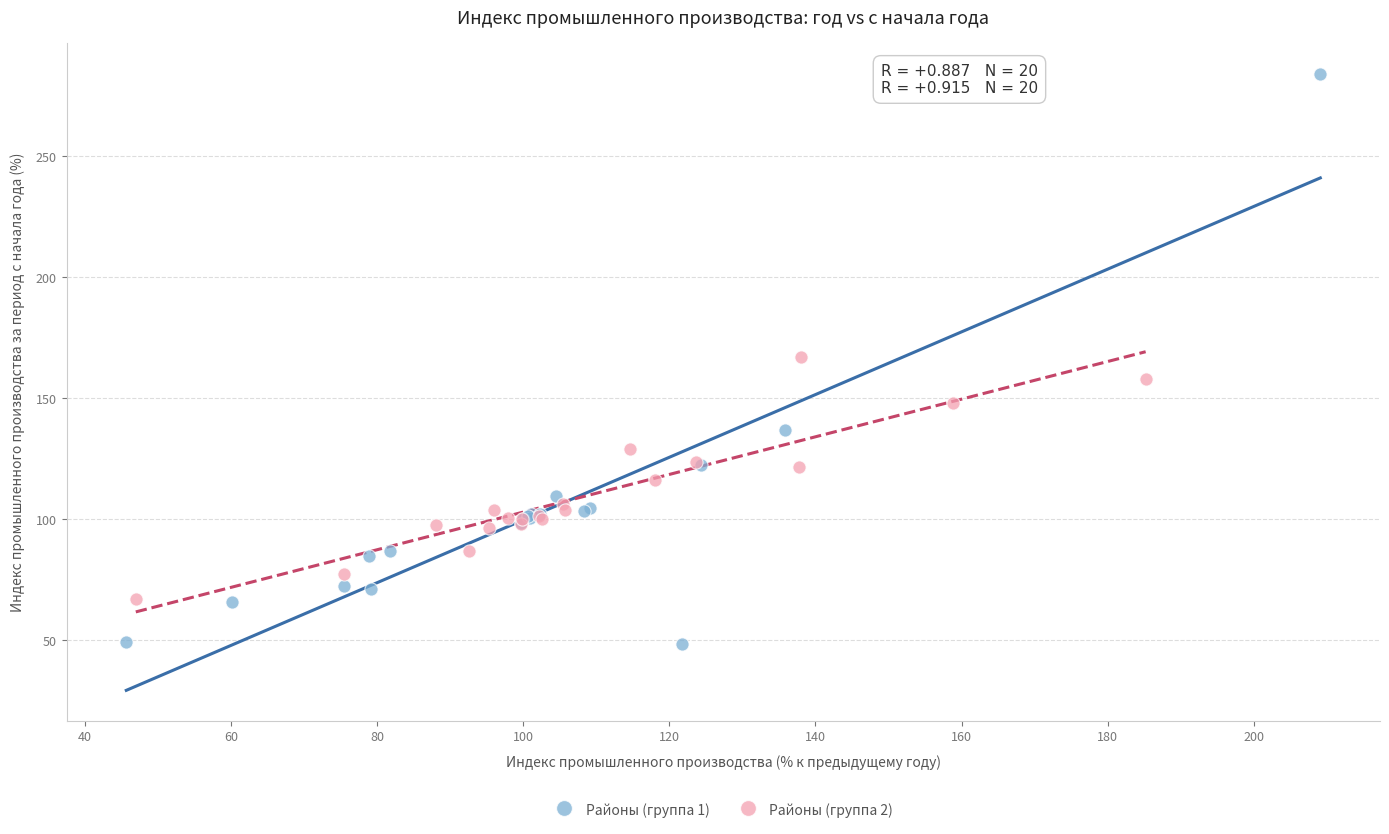

Which series has the largest Y range (max minus min)?

Районы (группа 1)